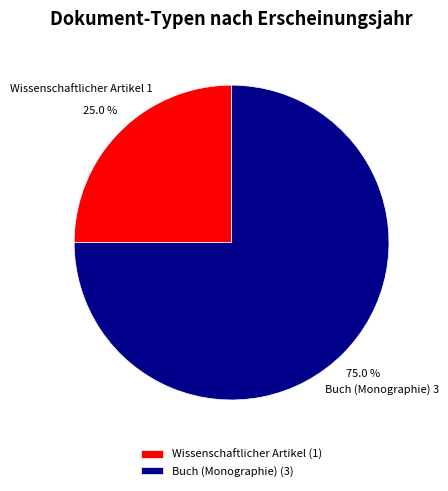

Rank the categories by value from highest to lowest.

Buch (Monographie) (3), Wissenschaftlicher Artikel (1)